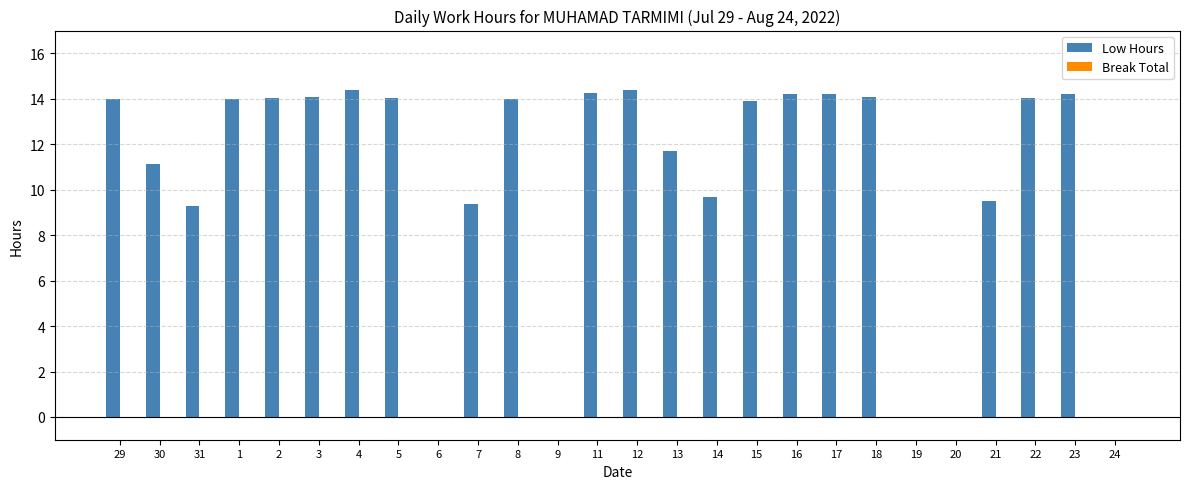

What is the sum of the values at 16 and 9?

14.2